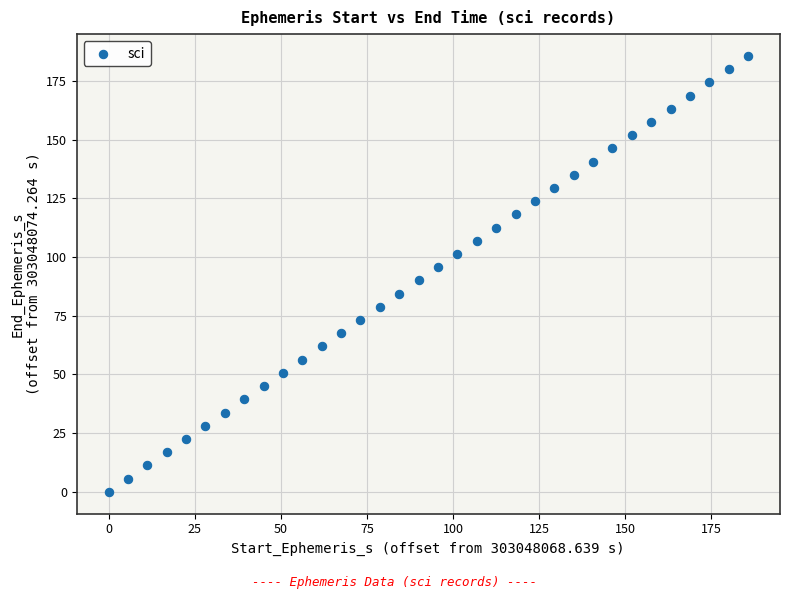

What is the range of Y values (max minus min)?

185.6